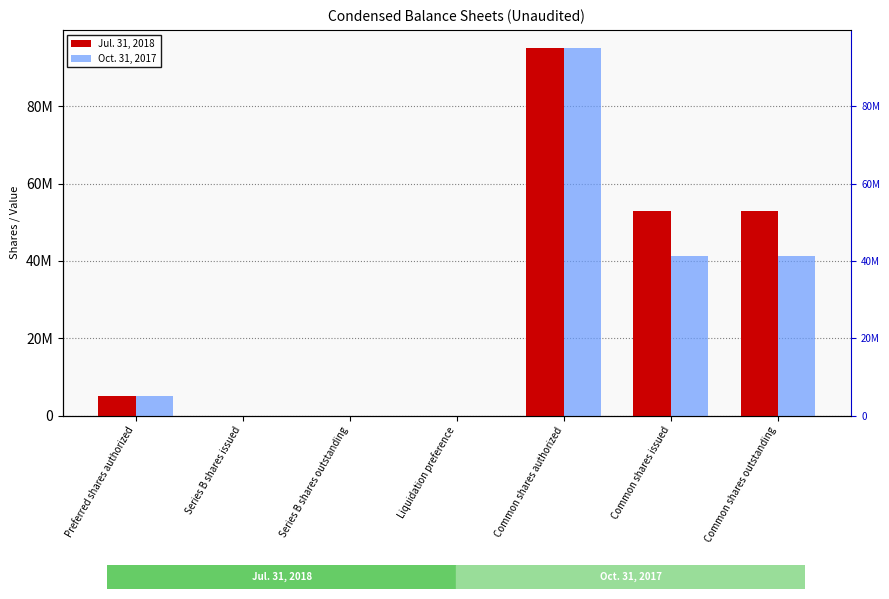

List the series in order of their peak value, highest first.

Jul. 31, 2018, Oct. 31, 2017